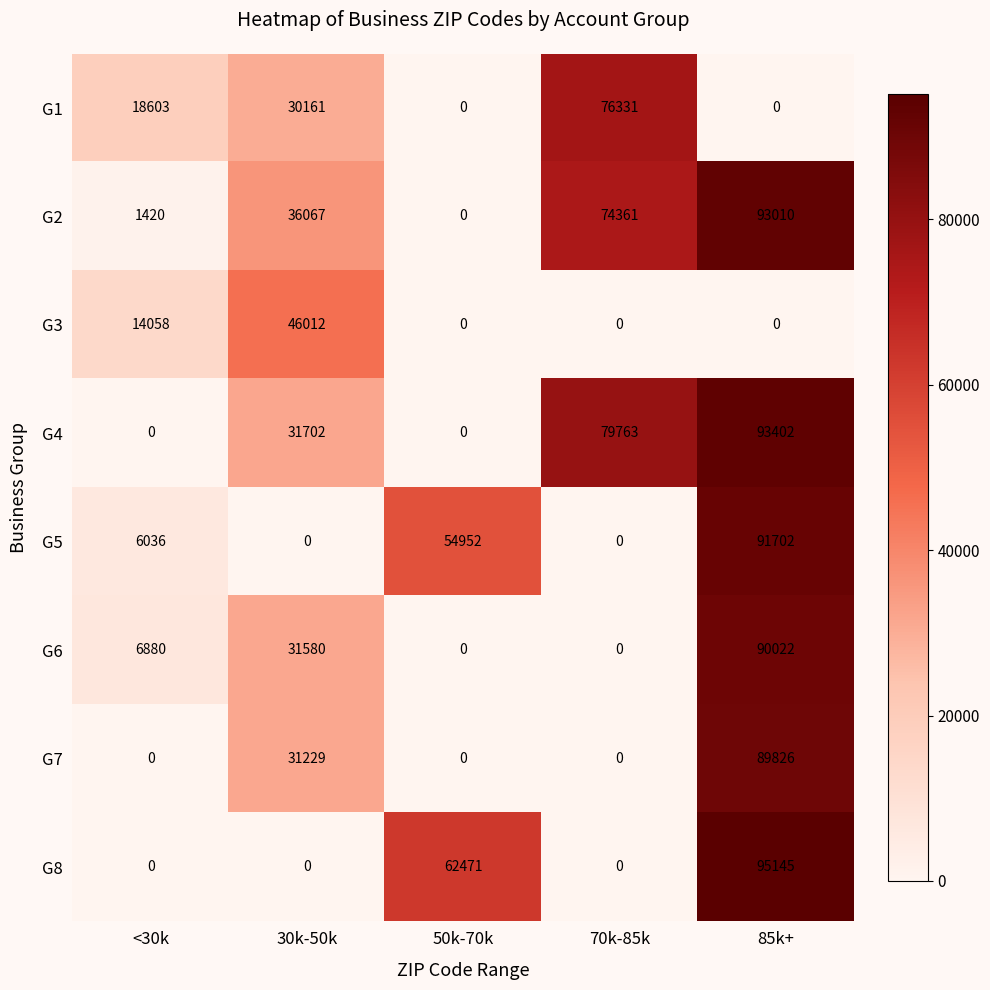

Is it true that G4 equals 105898 at 70k-85k?

False